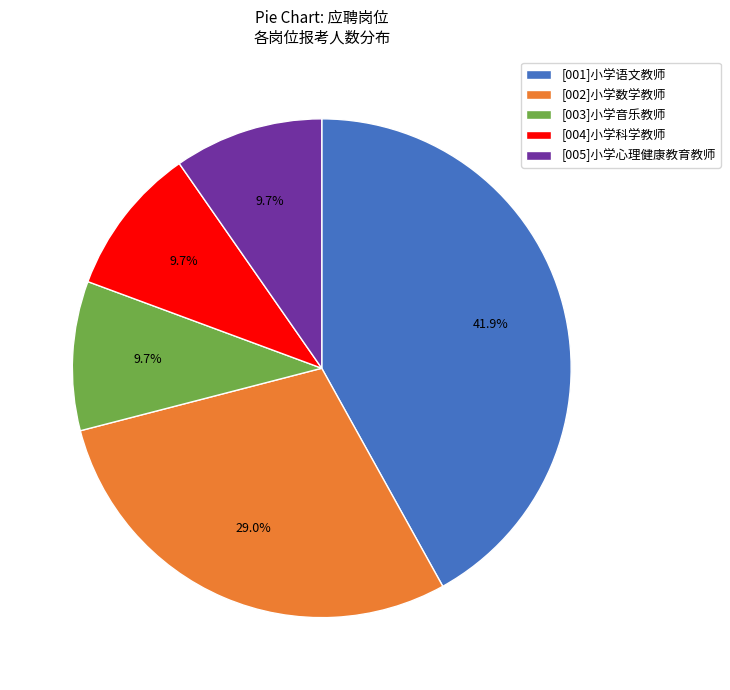

Does any single category account for the majority?

No